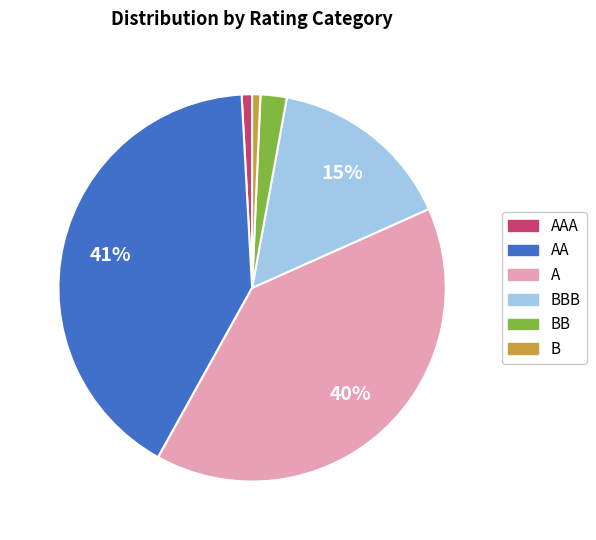

To the nearest percent, what is the average slice percentage?

17%